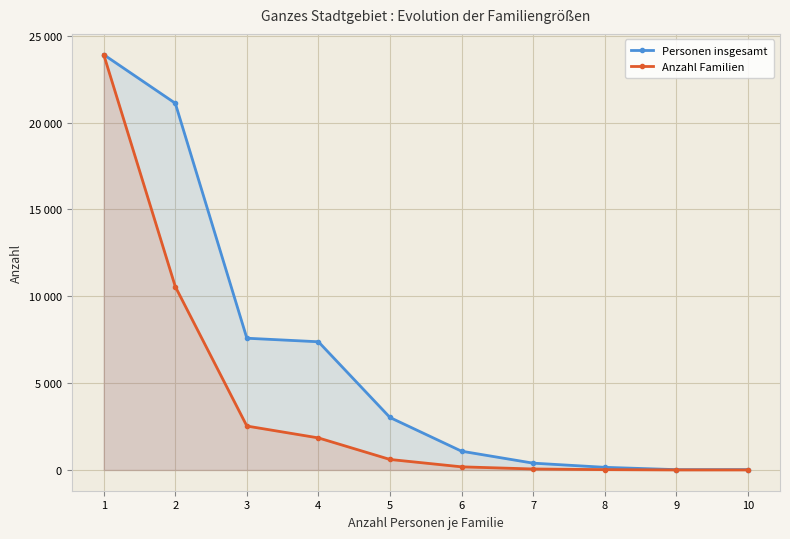

At which category does the chart reach its peak across all series?

1